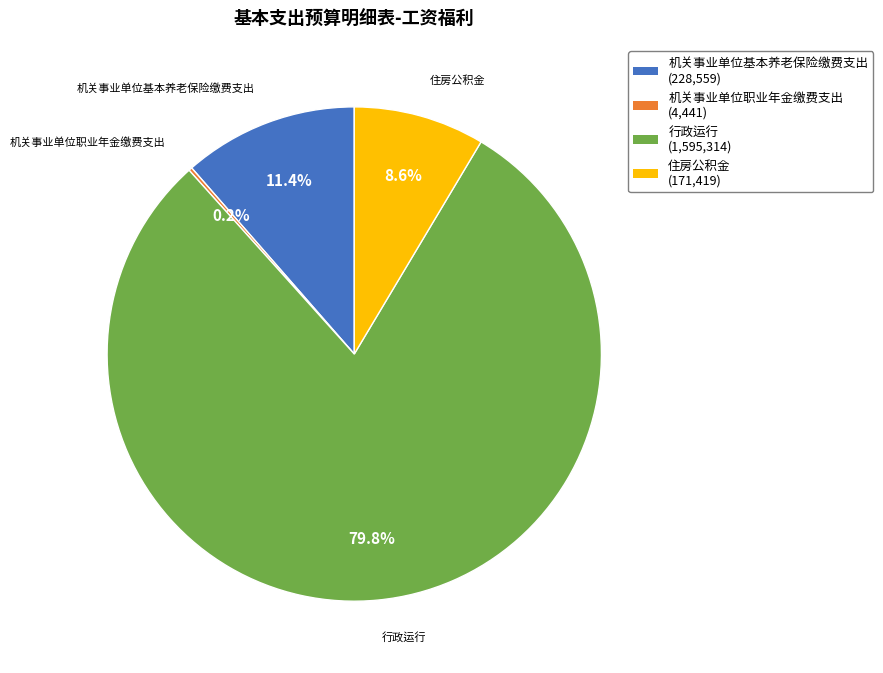

True or false: 住房公积金 accounts for 1% of the total.

False